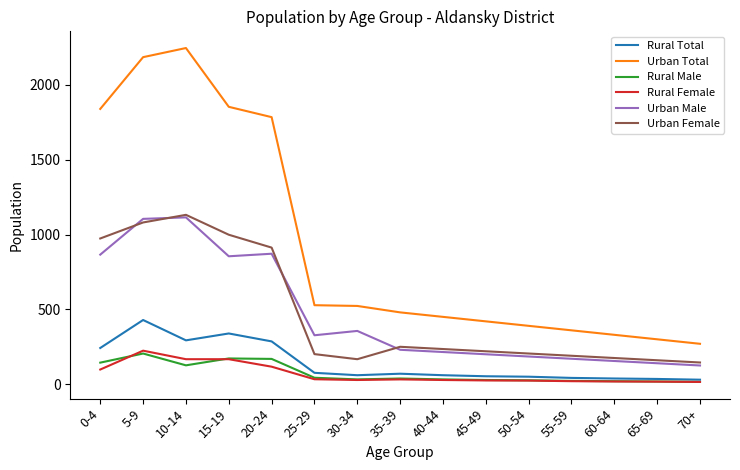

What is the lowest value of the Rural Total series?

30